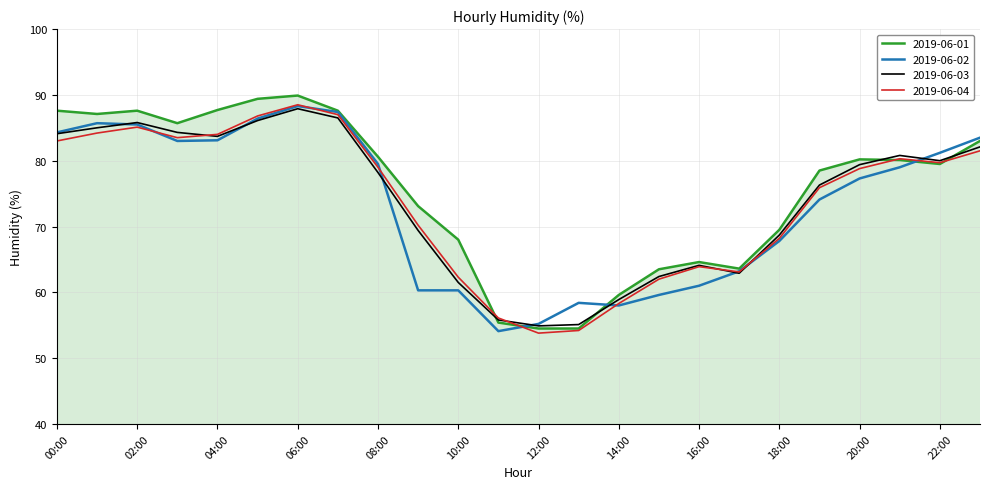

How many intersections are there between 2019-06-03 and 2019-06-01?

4